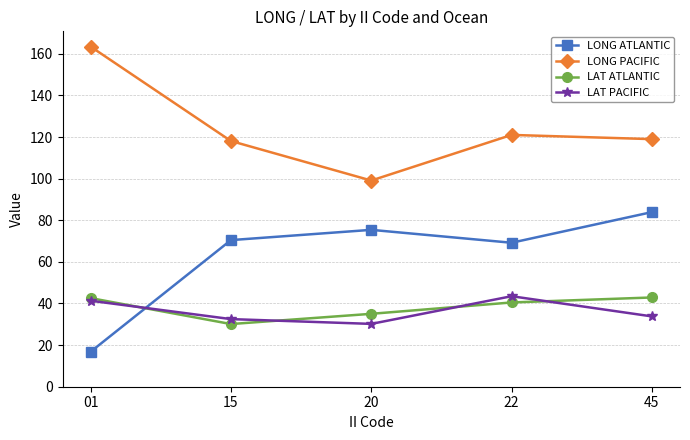

At which category does the chart reach its peak across all series?

01